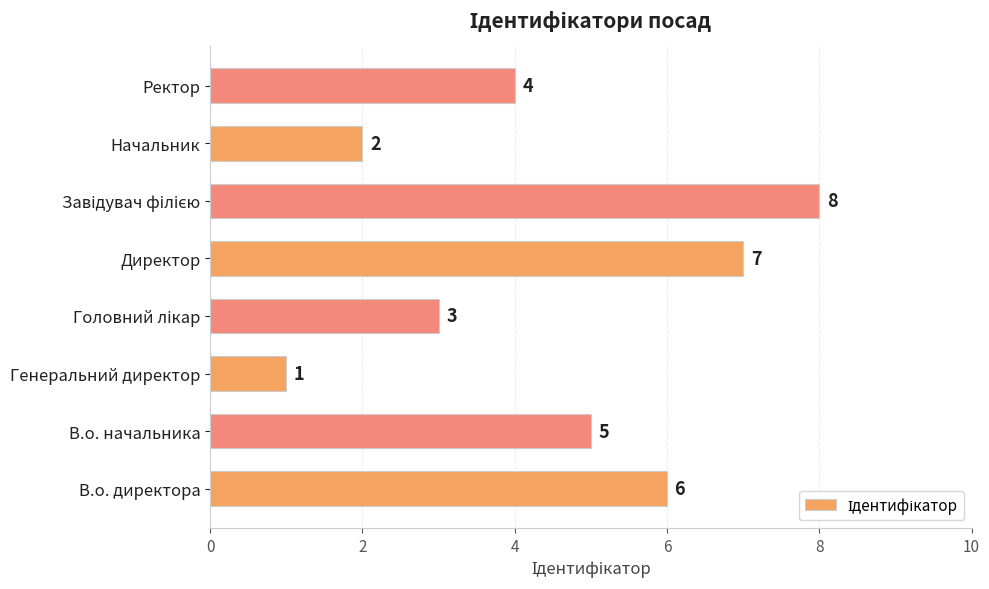

How many values are between 3 and 7?

5